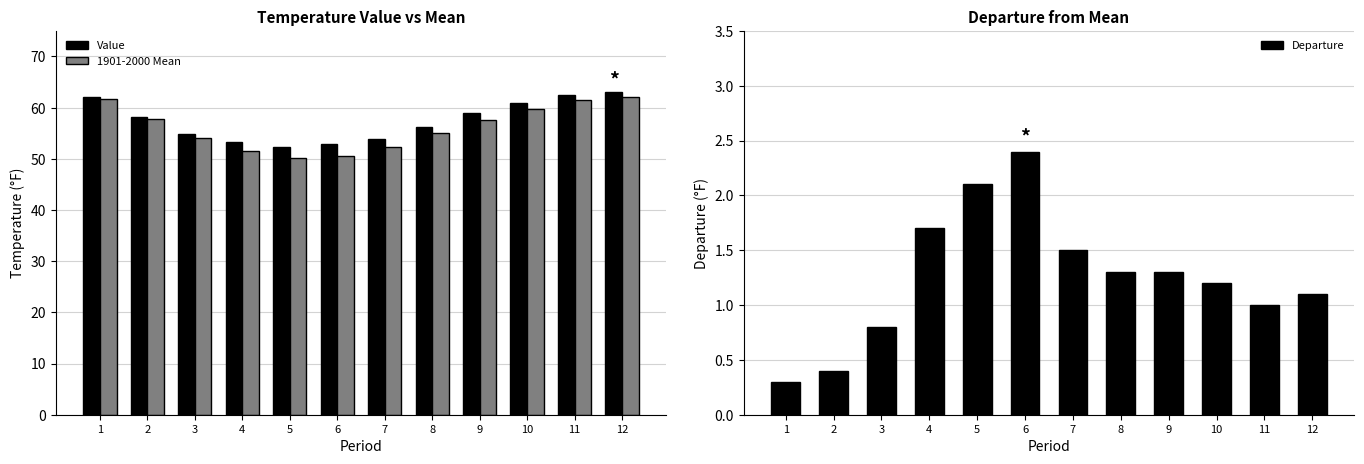

What is the value of the 1901-2000 Mean bar at the 12th from the left?

62.0